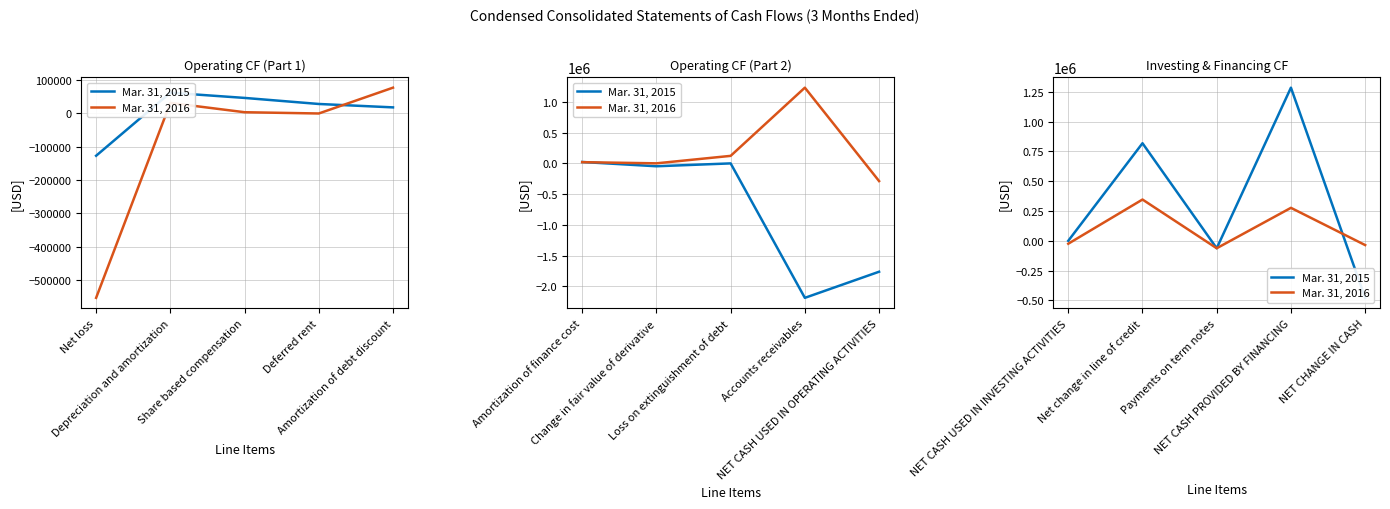

What is the value of the Mar. 31, 2015 point at the 5th from the left?

-478638